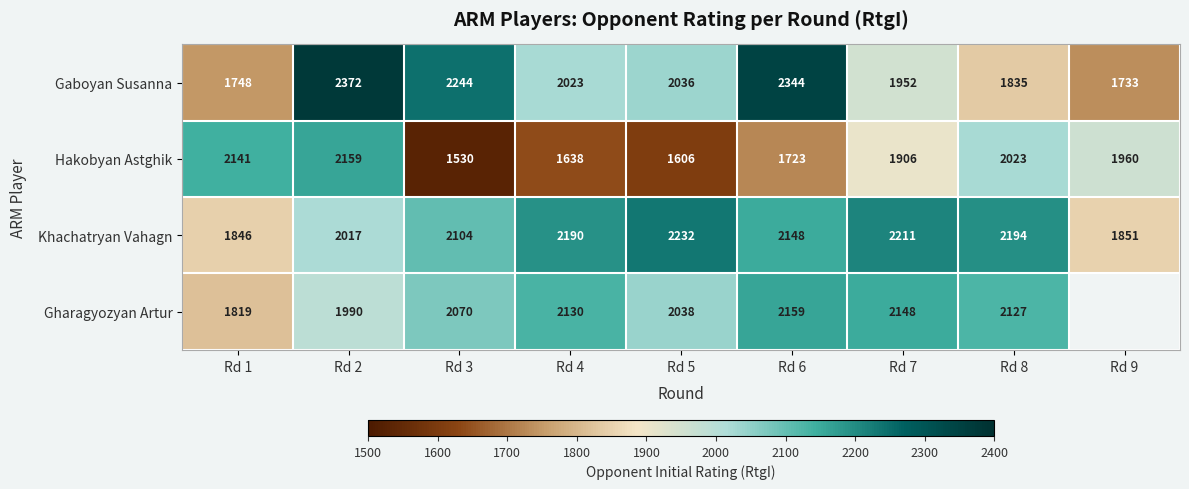

Which category has the highest value in the Hakobyan Astghik series?

Rd 2